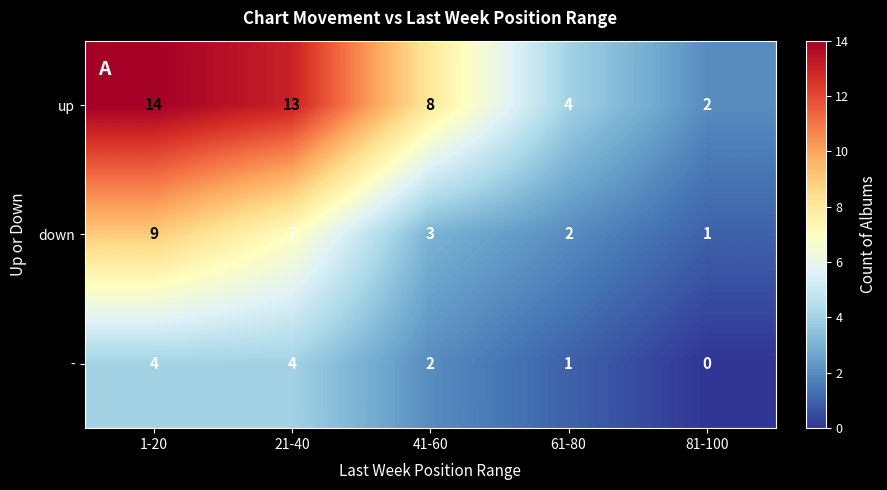

What is the sum of all - values?

11